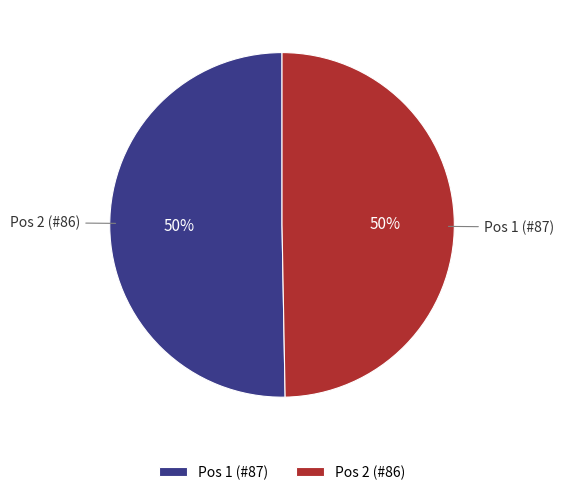

To the nearest percent, what is the combined percentage of Pos 1 (#87) and Pos 2 (#86)?

100%